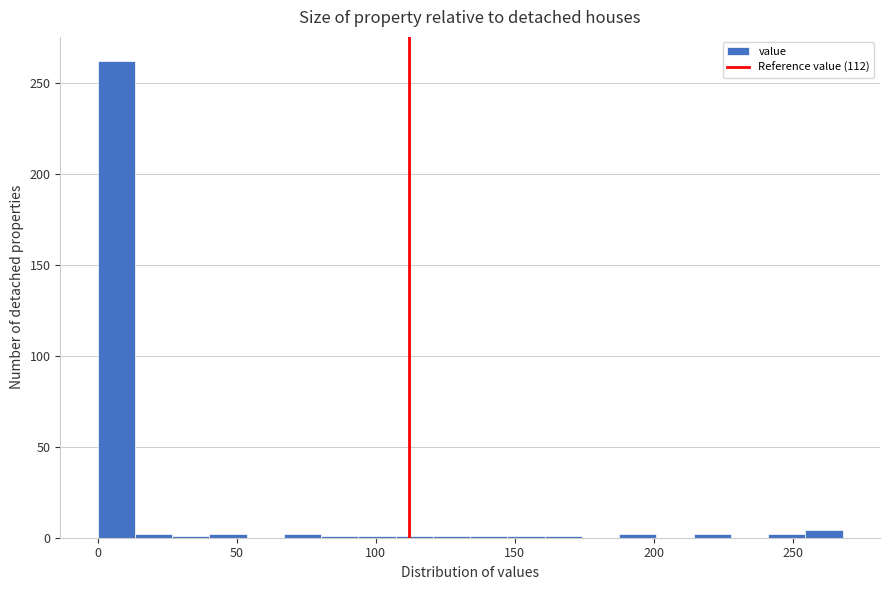

Read against the x-axis, roughly where is the centre of the tallest bar?

5